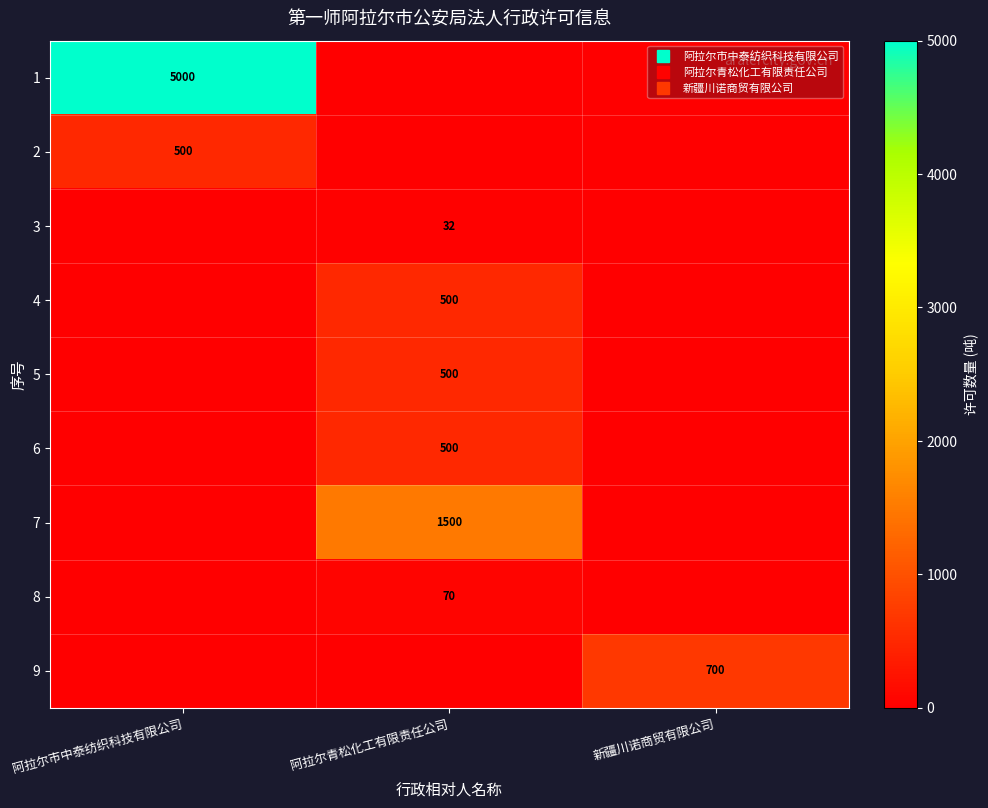

What is the spread (max minus min) of values at 阿拉尔青松化工有限责任公司?

1500